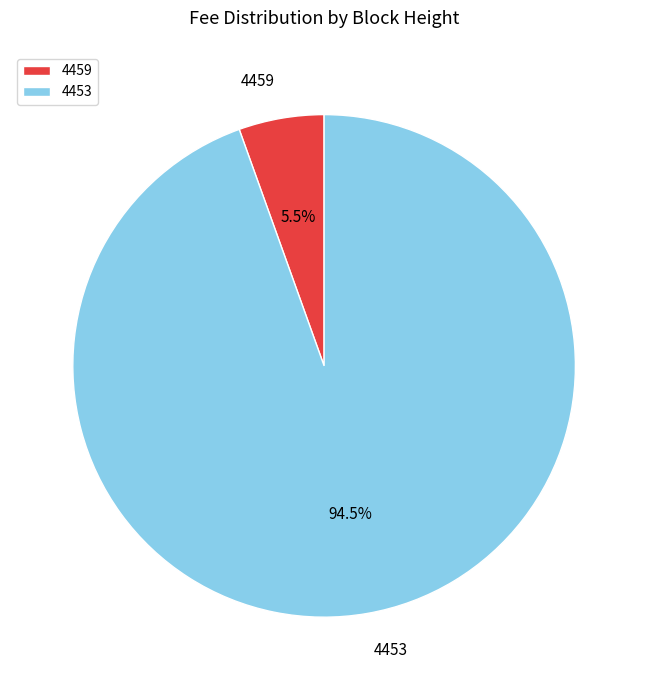

Which slice is the smallest?

4459